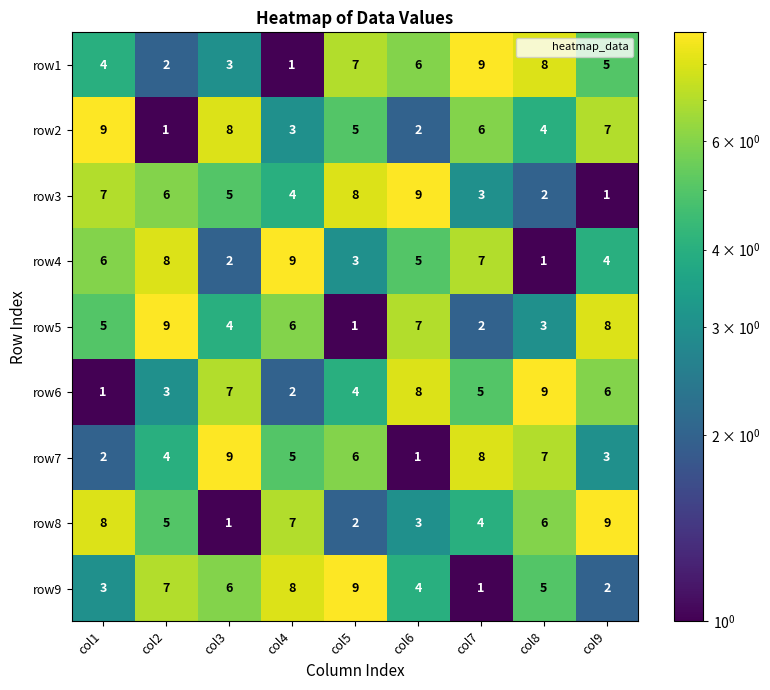

What is the sum of all row2 values?

45